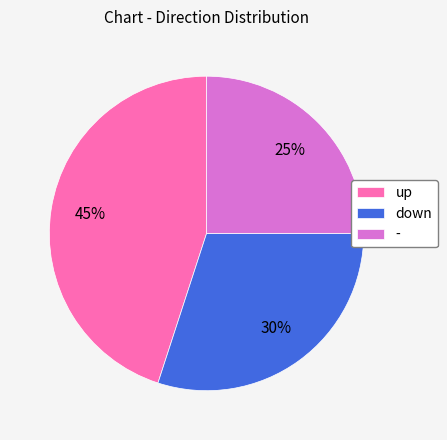

How many segments does this pie chart have?

3